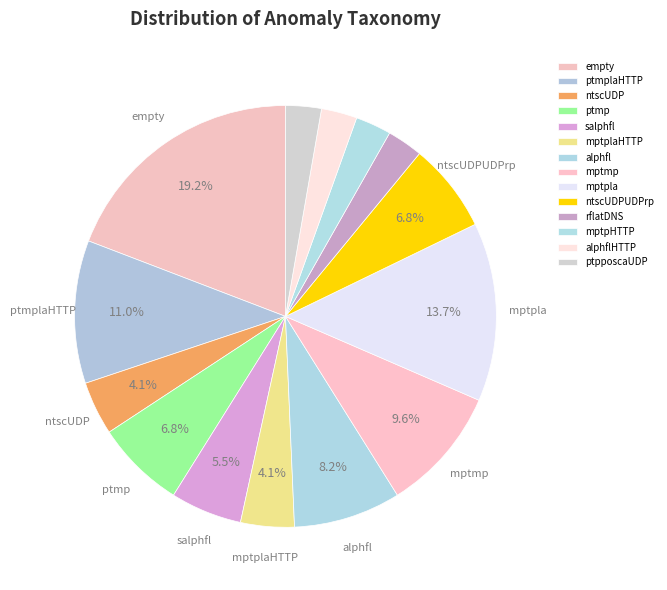

Which category has the biggest portion of the pie?

empty